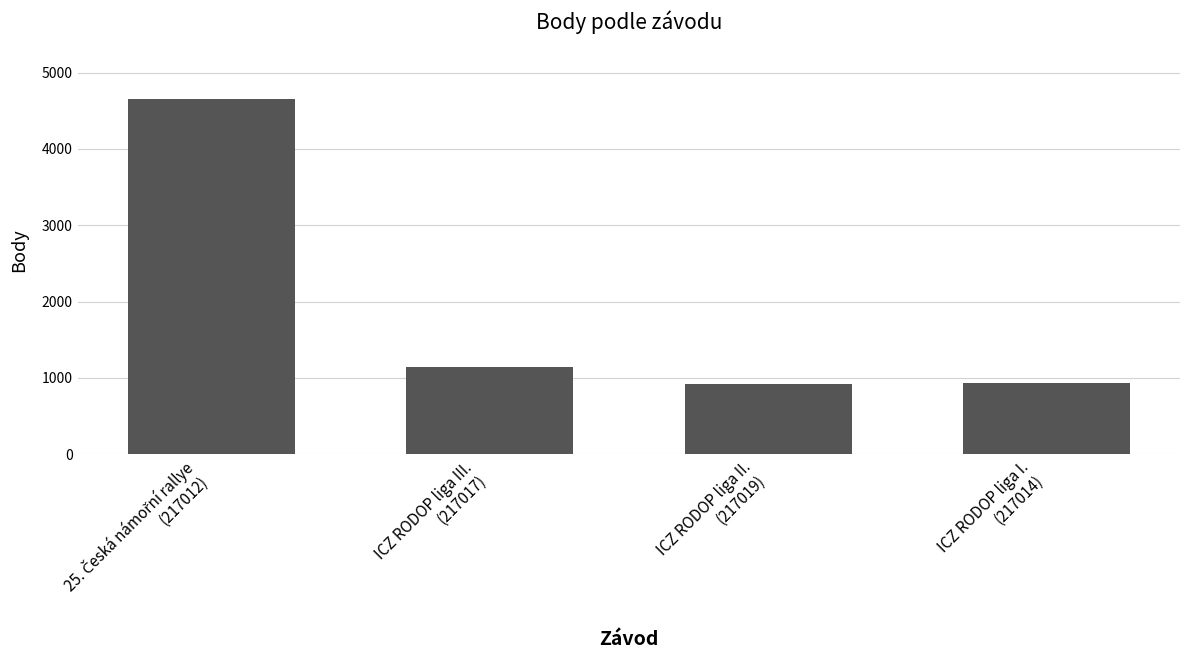

At which label is the value closest to 2787?

ICZ RODOP liga III.
(217017)